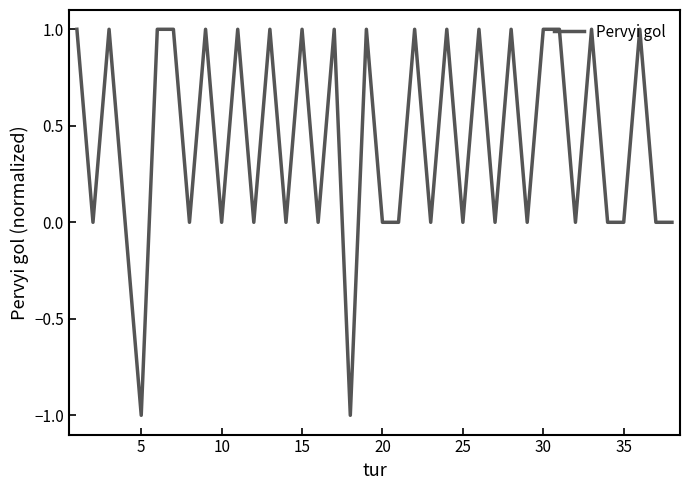

What is the smallest value displayed?

-1